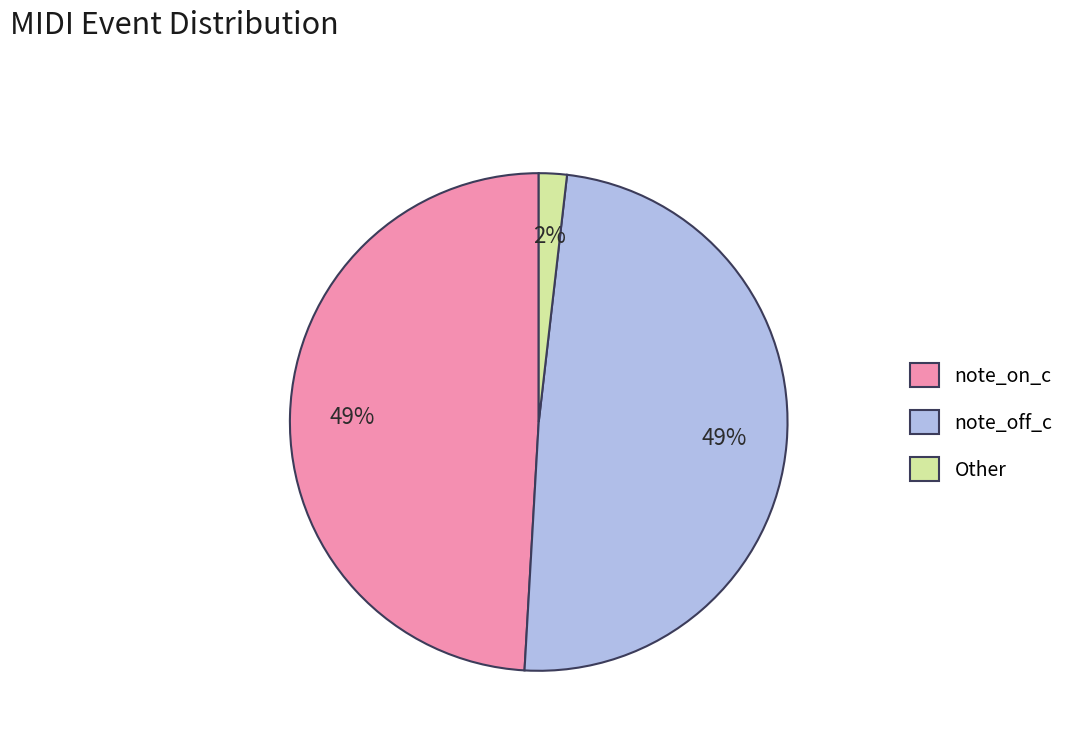

Which category has the smallest portion of the pie?

Other